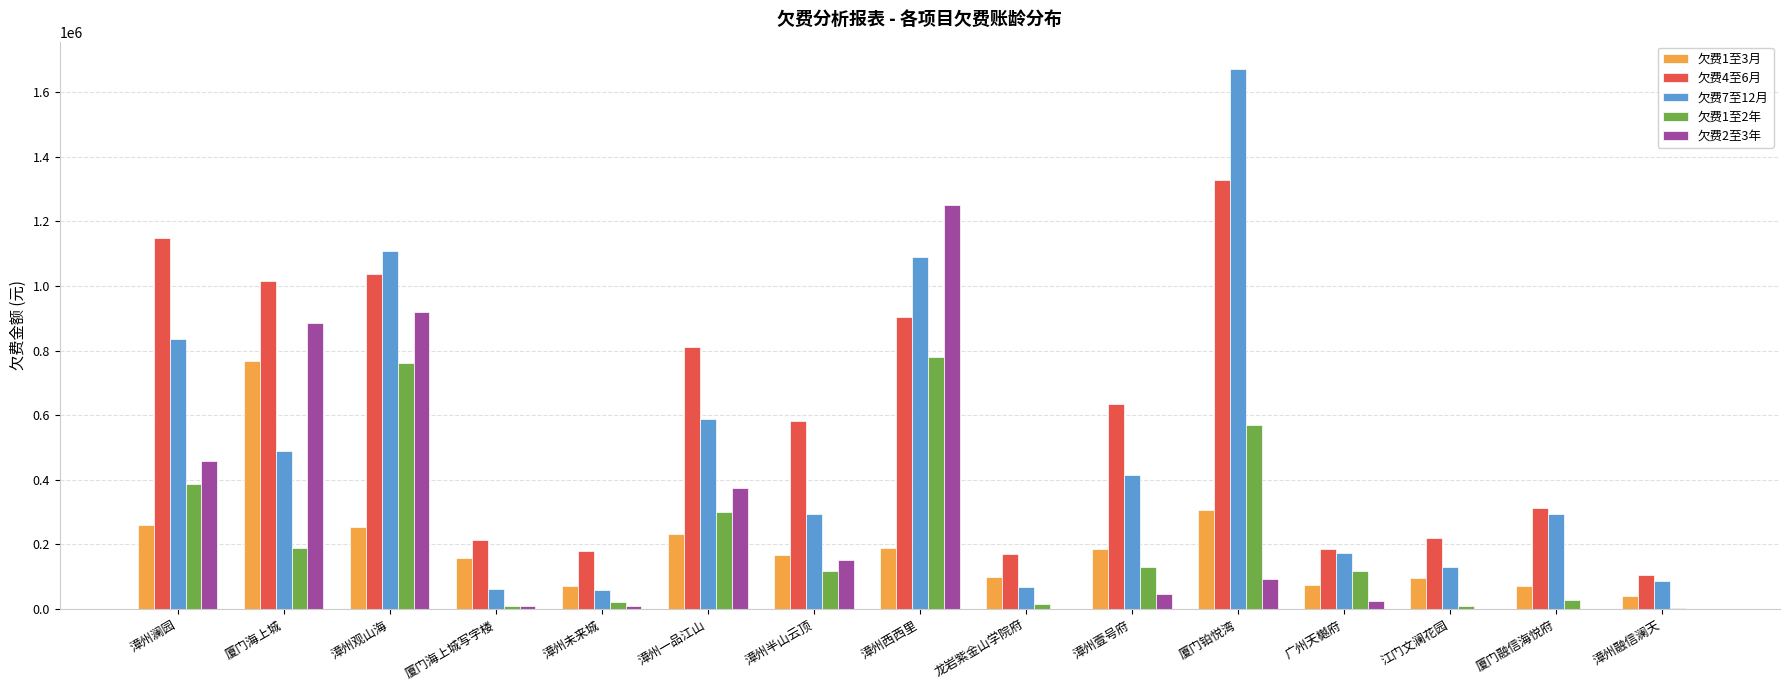

True or false: 欠费1至2年 has a value of 779914.1 at 漳州西西里.

True